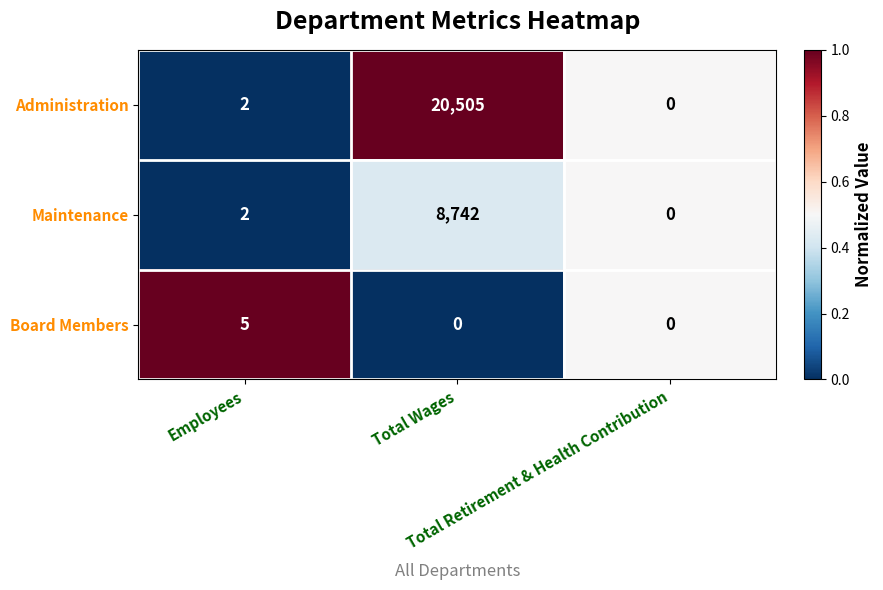

Which series has the largest range (max minus min)?

Administration